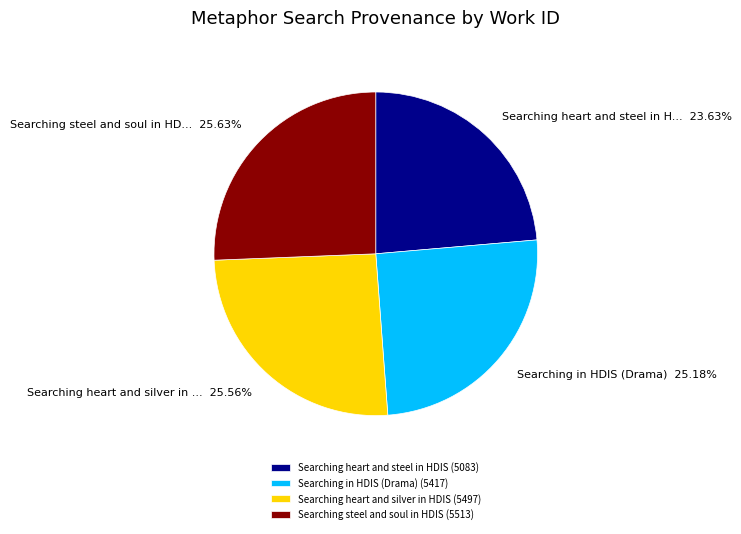

What percentage is NOT represented by Searching heart and silver in HDIS?

74.4%